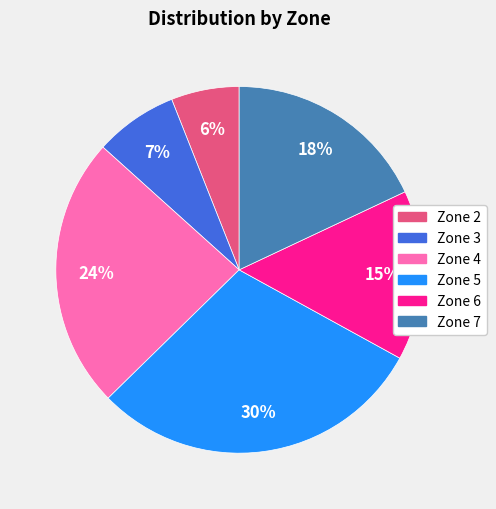

What percentage is the Zone 5 slice, to the nearest percent?

30%